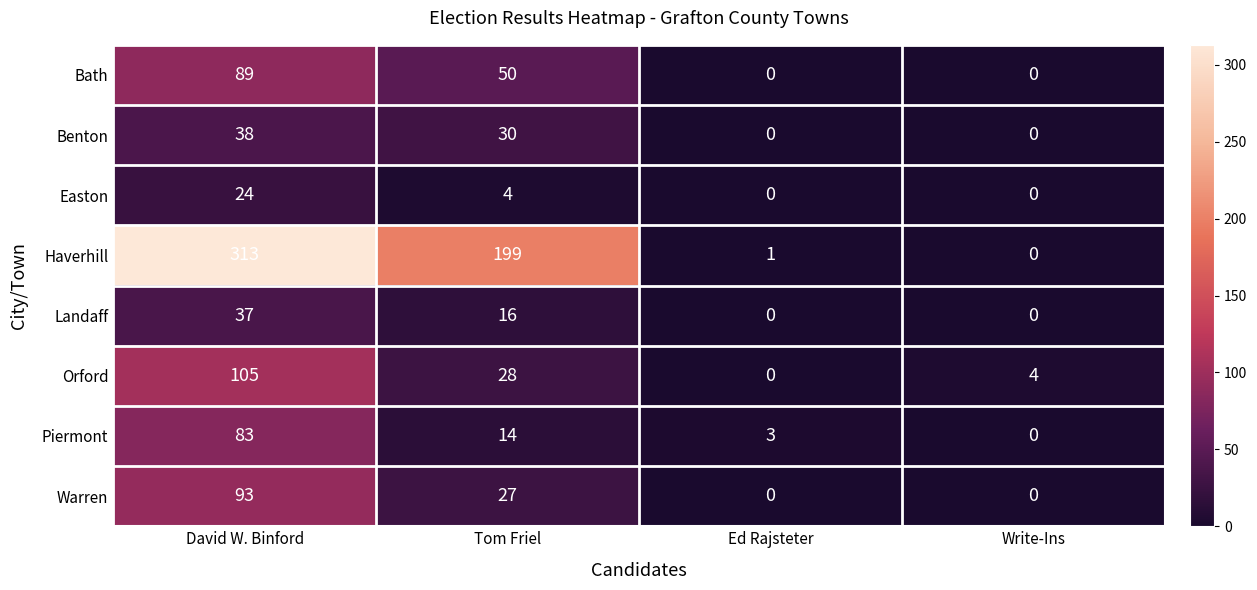

Which series changed the most between David W. Binford and Tom Friel?

Haverhill